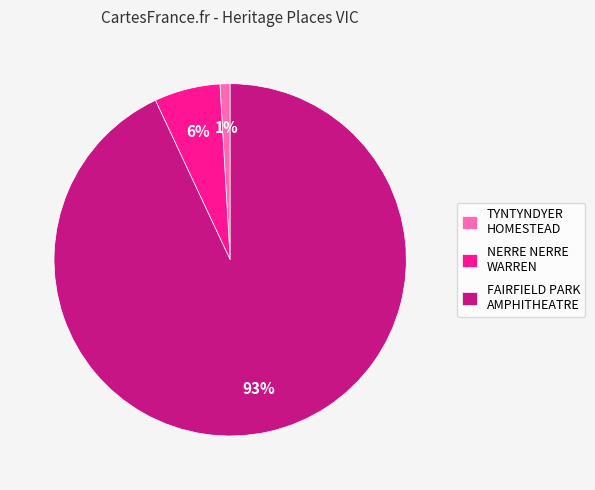

Which has a higher value, FAIRFIELD PARK AMPHITHEATRE or TYNTYNDYER HOMESTEAD?

FAIRFIELD PARK AMPHITHEATRE